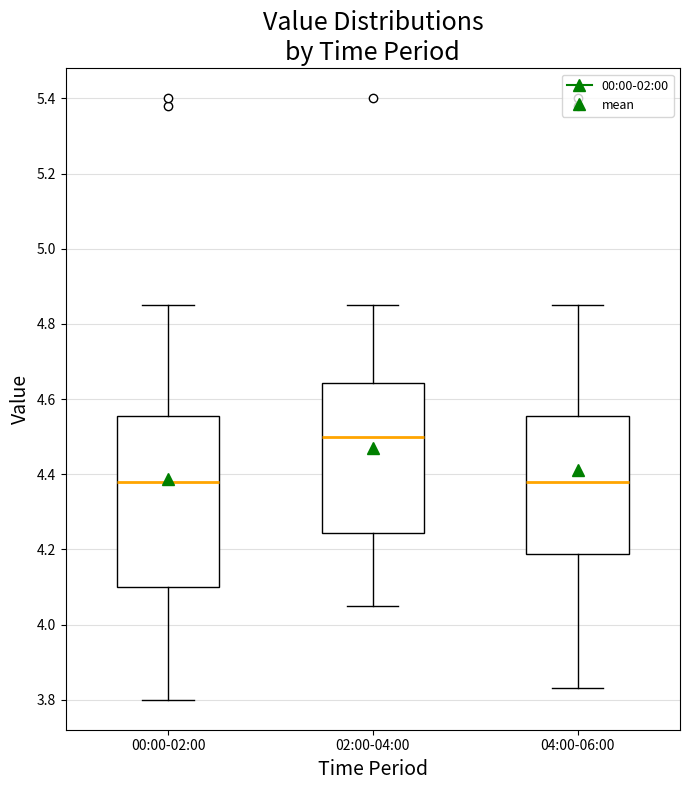

Where is the lower edge of the box for 02:00-04:00 on the y-axis? The values are not printed on the chart, so give them approximately, as read against the axis.

4.24